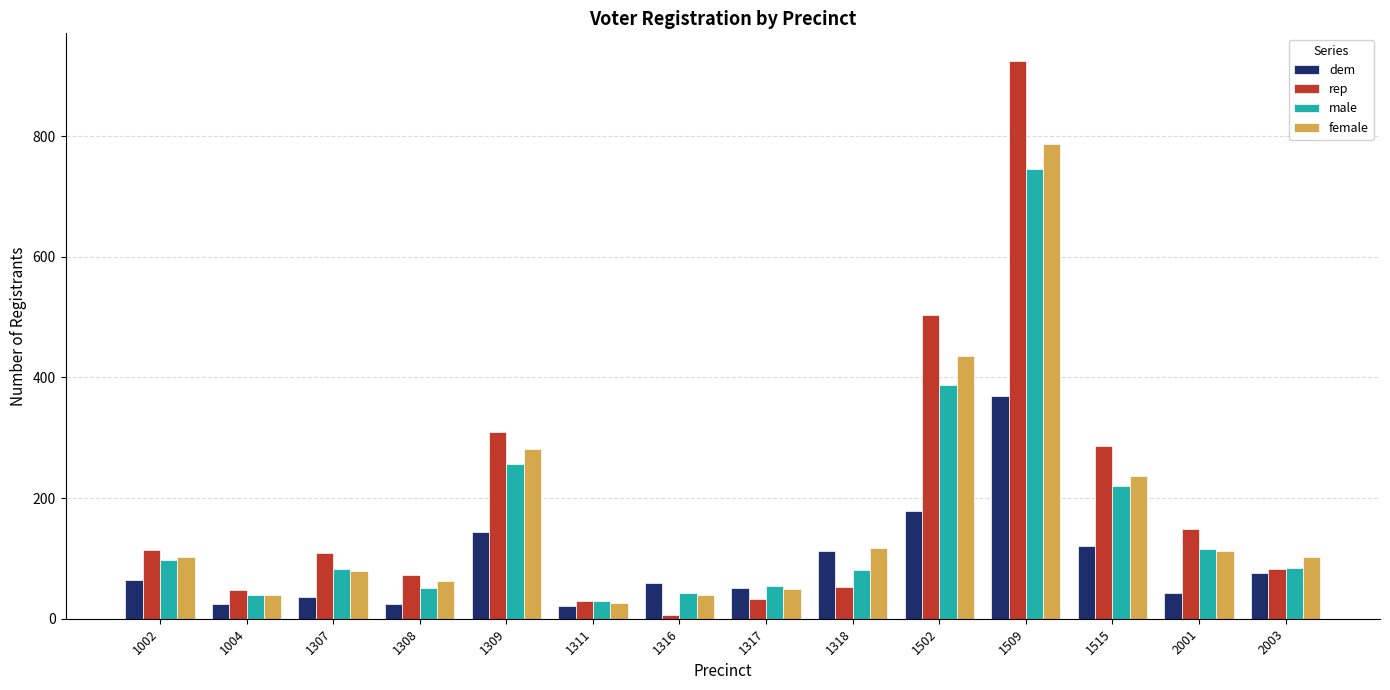

What is the value of the female bar at the 9th from the left?

118